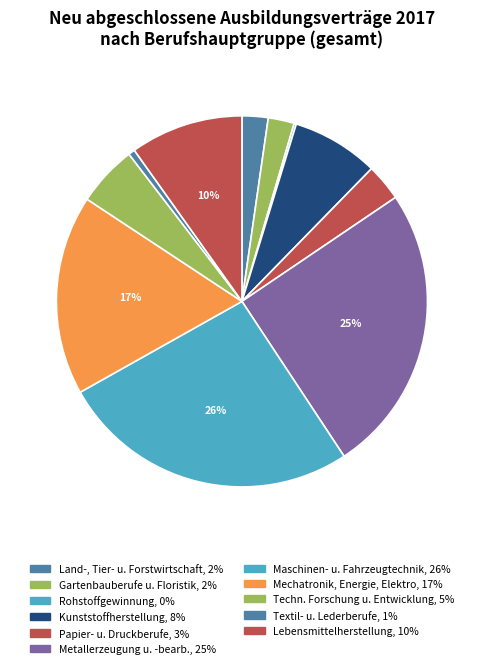

Is there any slice that represents more than half of the pie?

No